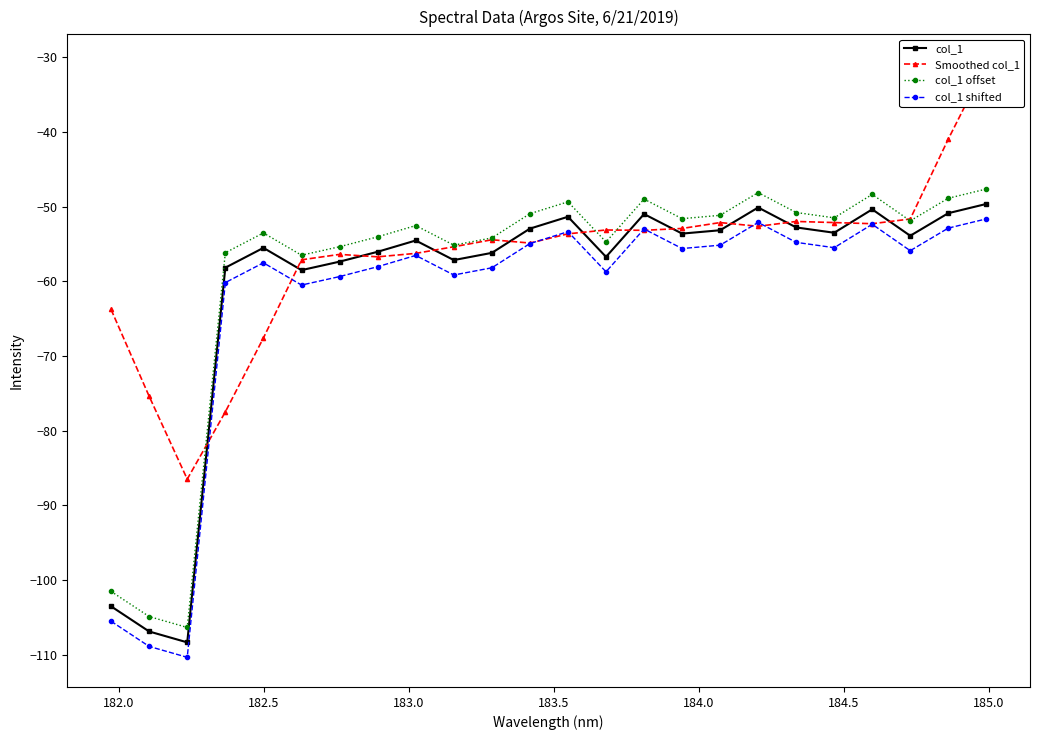

True or false: col_1 and col_1 offset cross at least once.

False